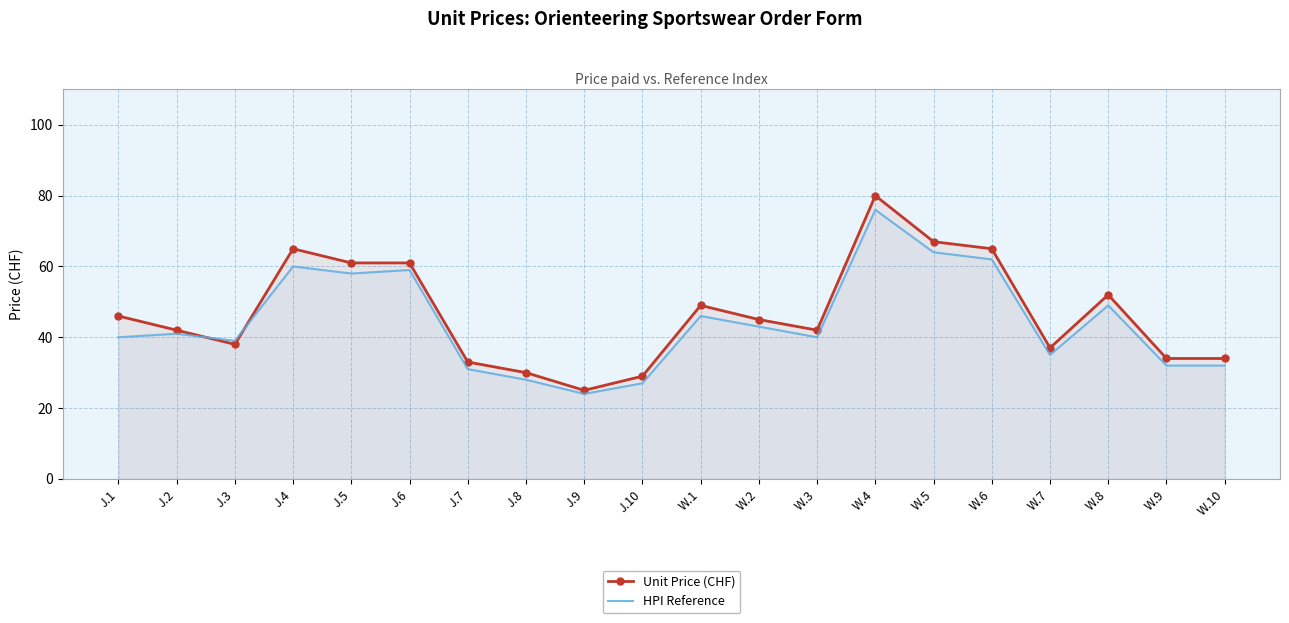

What are all the series names shown in the legend?

Unit Price (CHF), HPI Reference